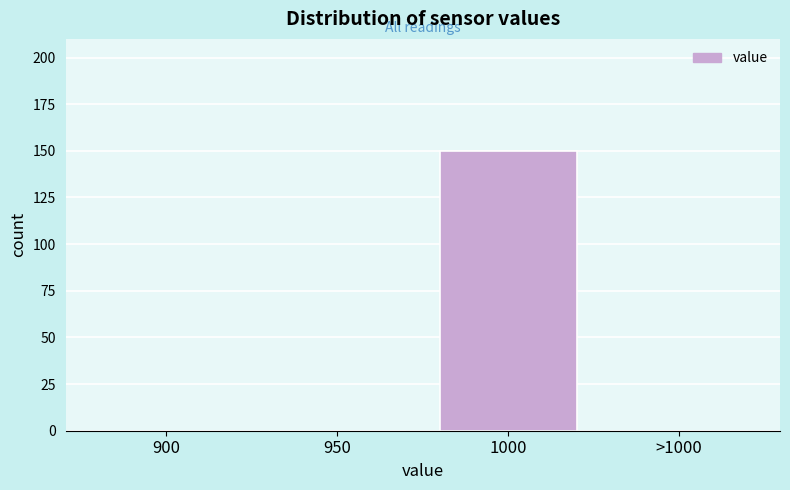

Reading left to right, what are all the values shown in this chart?

900=0	950=0	1000=150	>1000=0